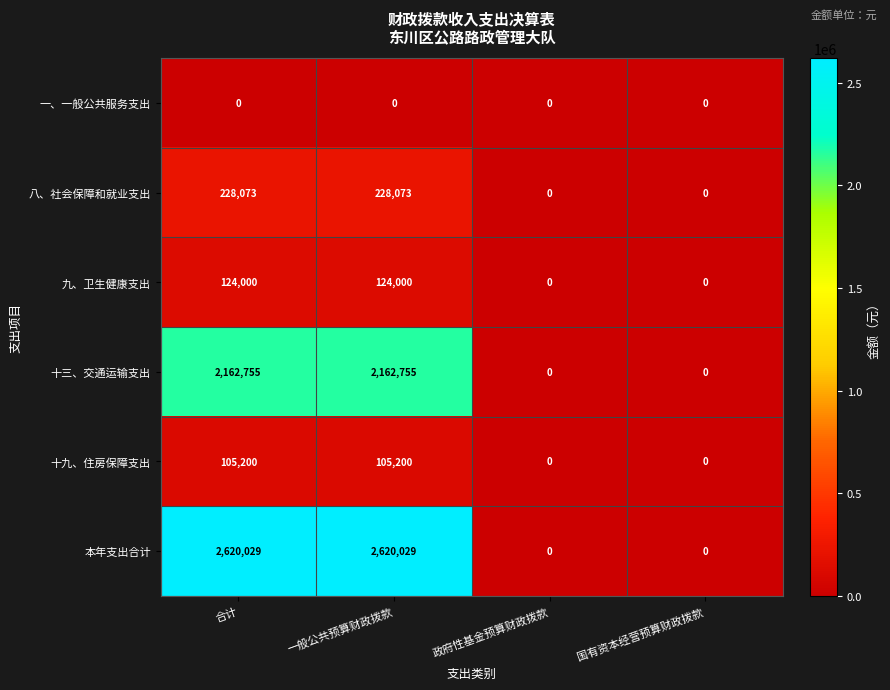

Reading right to left, transcribe all the data shown in this chart.

一、一般公共服务支出: 国有资本经营预算财政拨款=0	政府性基金预算财政拨款=0	一般公共预算财政拨款=0	合计=0
八、社会保障和就业支出: 国有资本经营预算财政拨款=0	政府性基金预算财政拨款=0	一般公共预算财政拨款=228073	合计=228073
九、卫生健康支出: 国有资本经营预算财政拨款=0	政府性基金预算财政拨款=0	一般公共预算财政拨款=124000	合计=124000
十三、交通运输支出: 国有资本经营预算财政拨款=0	政府性基金预算财政拨款=0	一般公共预算财政拨款=2162755	合计=2162755
十九、住房保障支出: 国有资本经营预算财政拨款=0	政府性基金预算财政拨款=0	一般公共预算财政拨款=105200	合计=105200
本年支出合计: 国有资本经营预算财政拨款=0	政府性基金预算财政拨款=0	一般公共预算财政拨款=2620029	合计=2620029